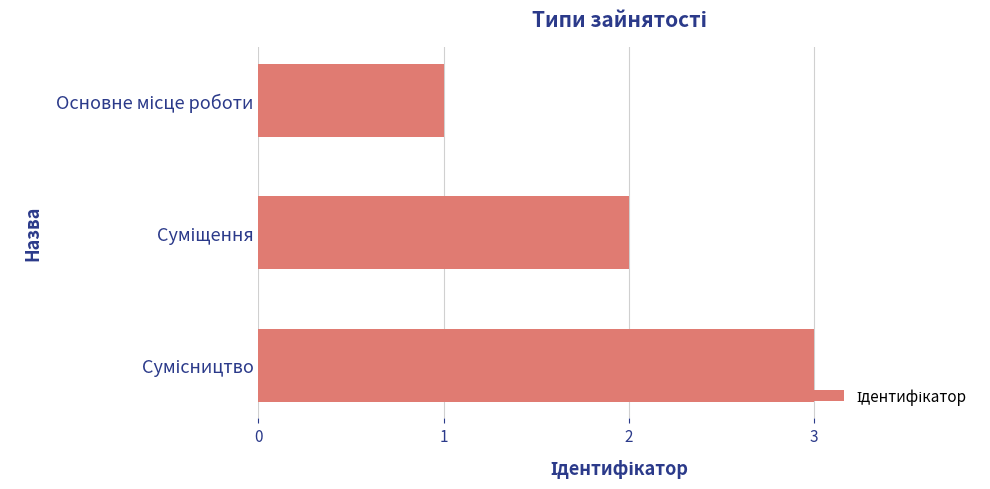

What is the sum of all values?

6